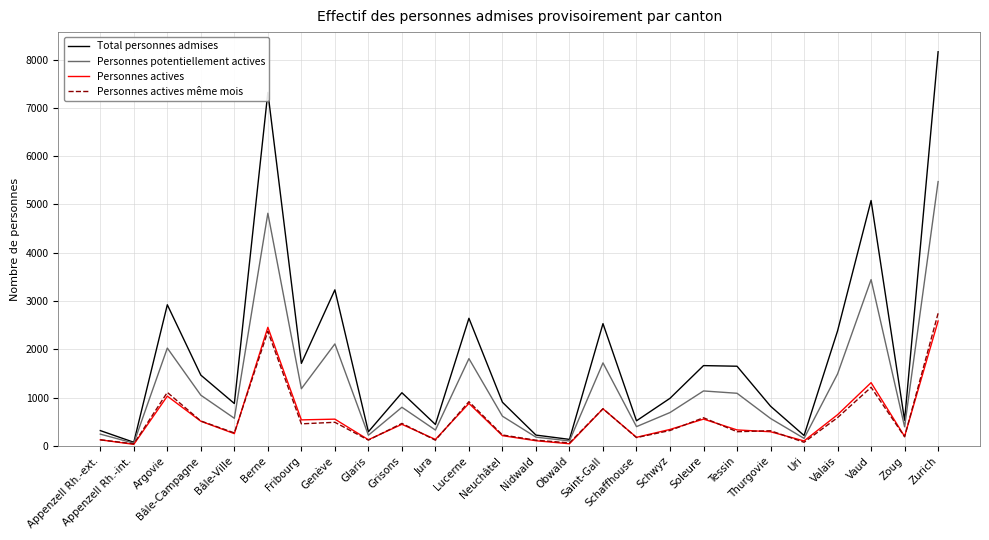

Which series changed the most between Argovie and Glaris?

Total personnes admises